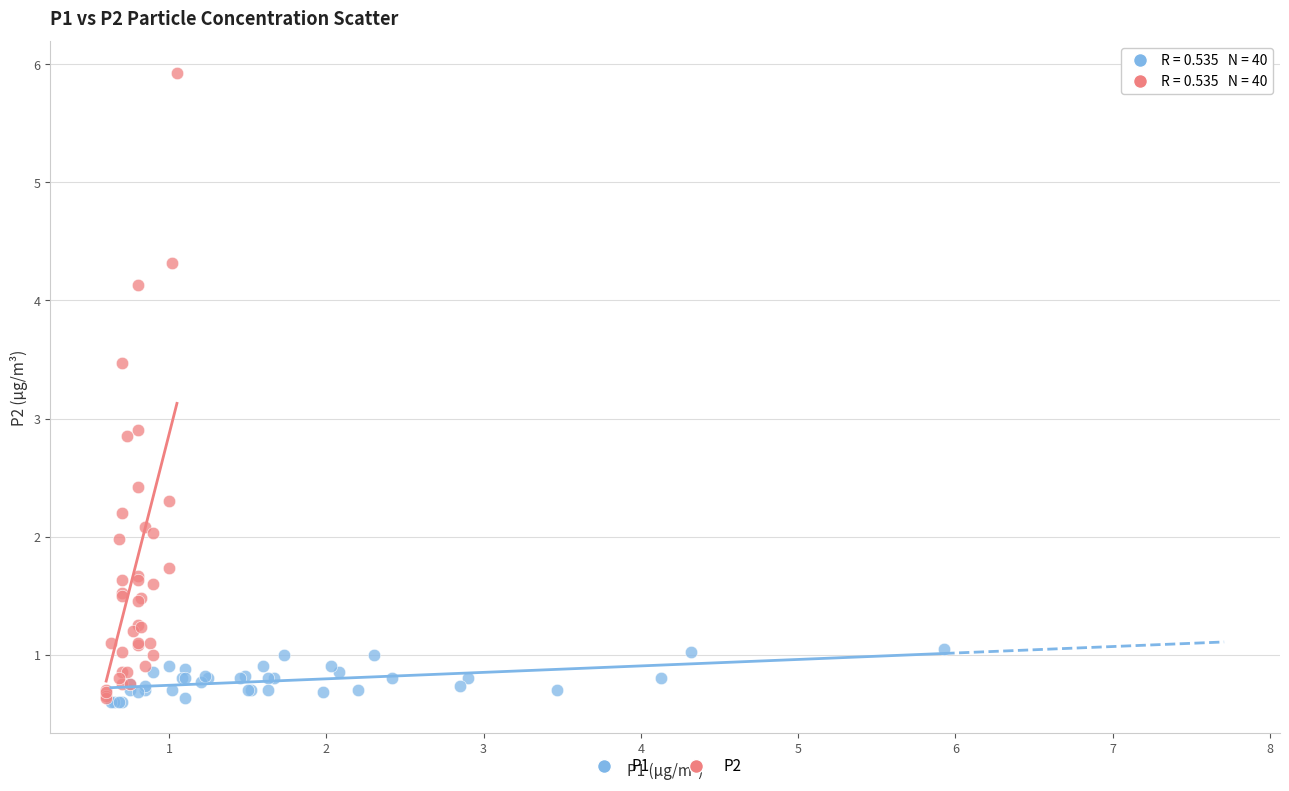

Which series has the largest Y range (max minus min)?

P2